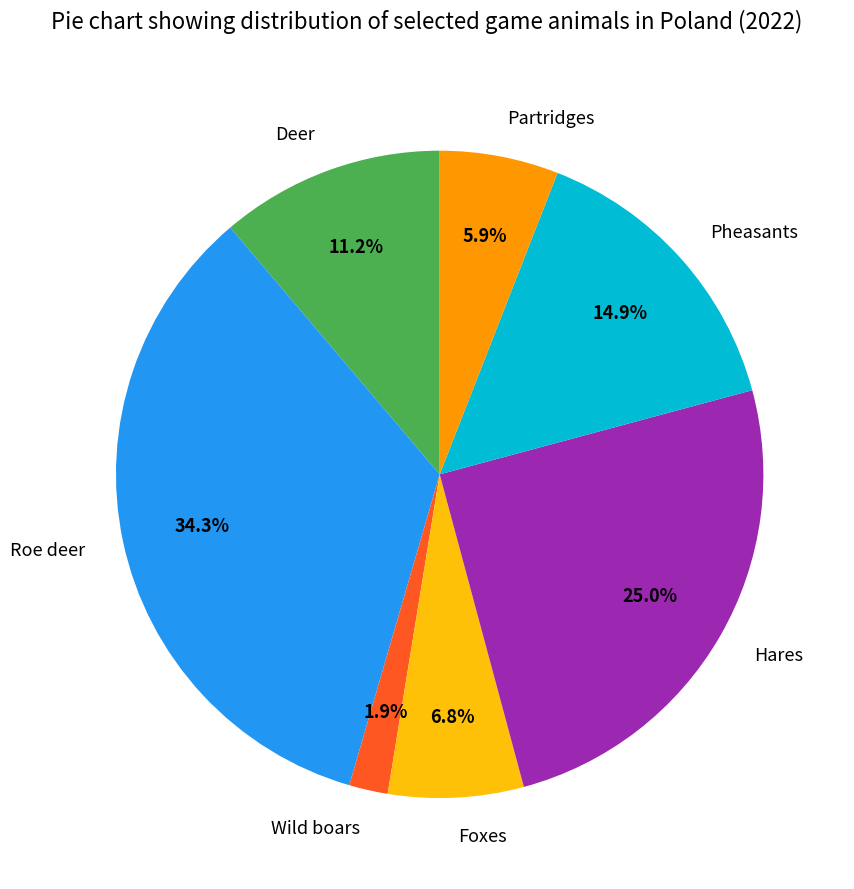

Which slice is the largest?

Roe deer